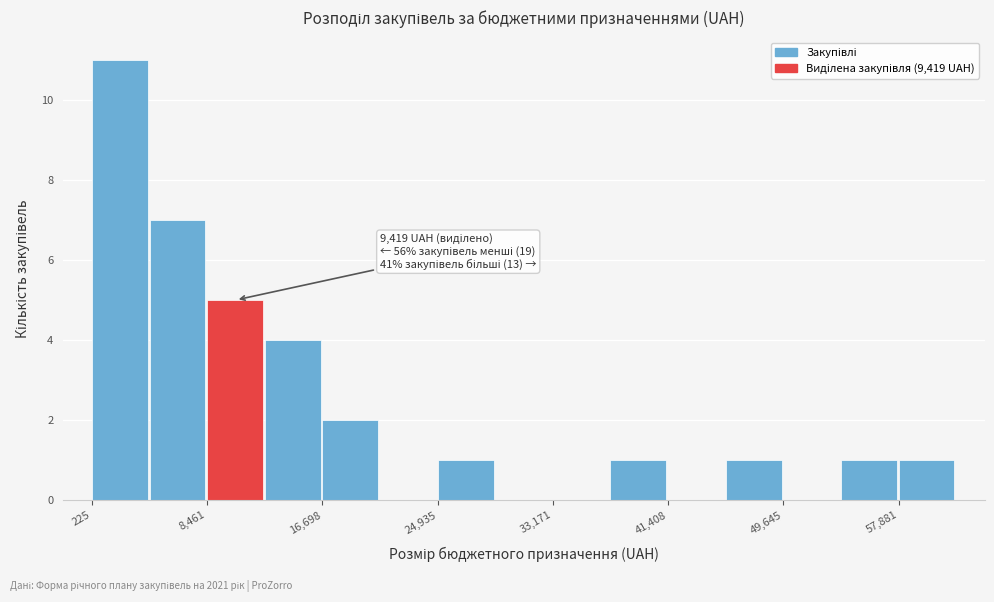

Which range on the x-axis has the tallest bar?

0 to 4000